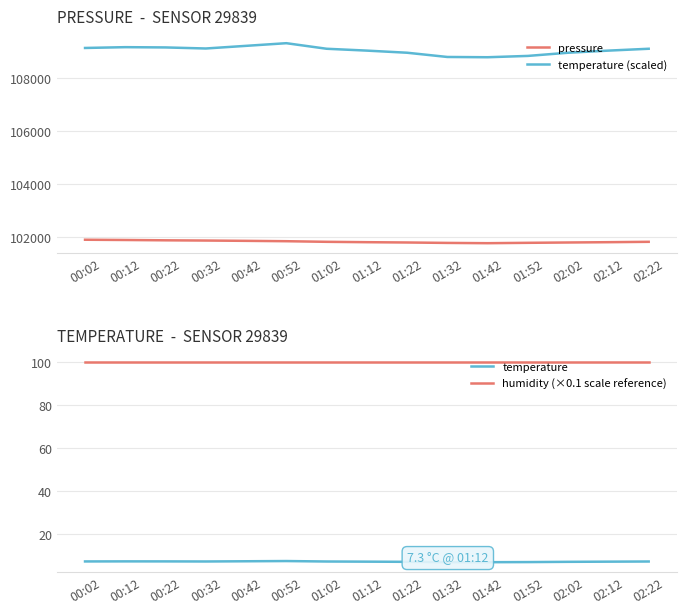

Rank the series at 00:12 from highest to lowest value.

temperature (scaled), pressure, humidity (×0.1 scale reference), temperature